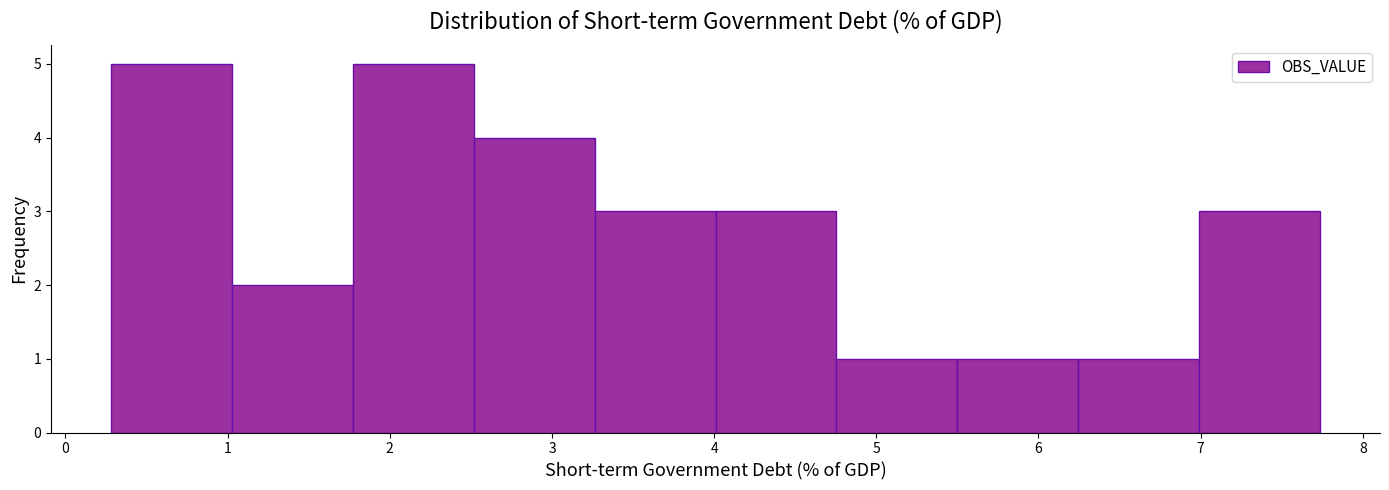

What is the height of the bar covering 4.0 to 4.8 on the x-axis? Neither the bar edges nor the heights are printed on the chart, so give them approximately, as read against the axes.

3